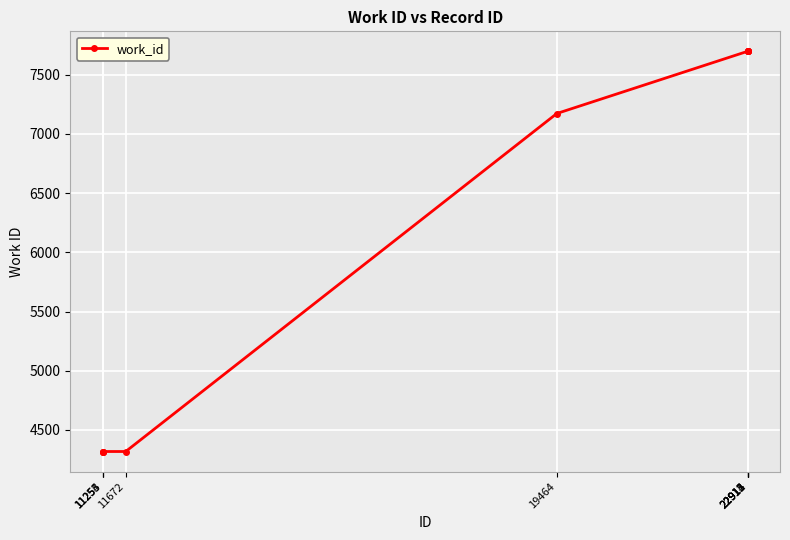

What is the maximum value shown in the chart?

7698